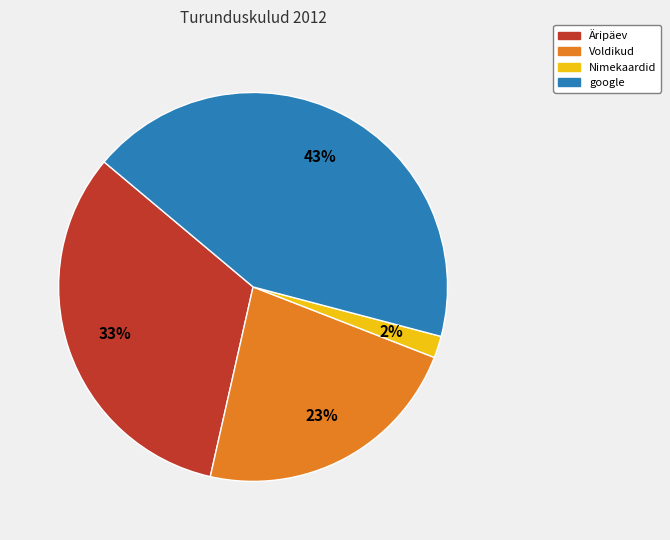

To the nearest percent, what portion does Voldikud represent?

23%